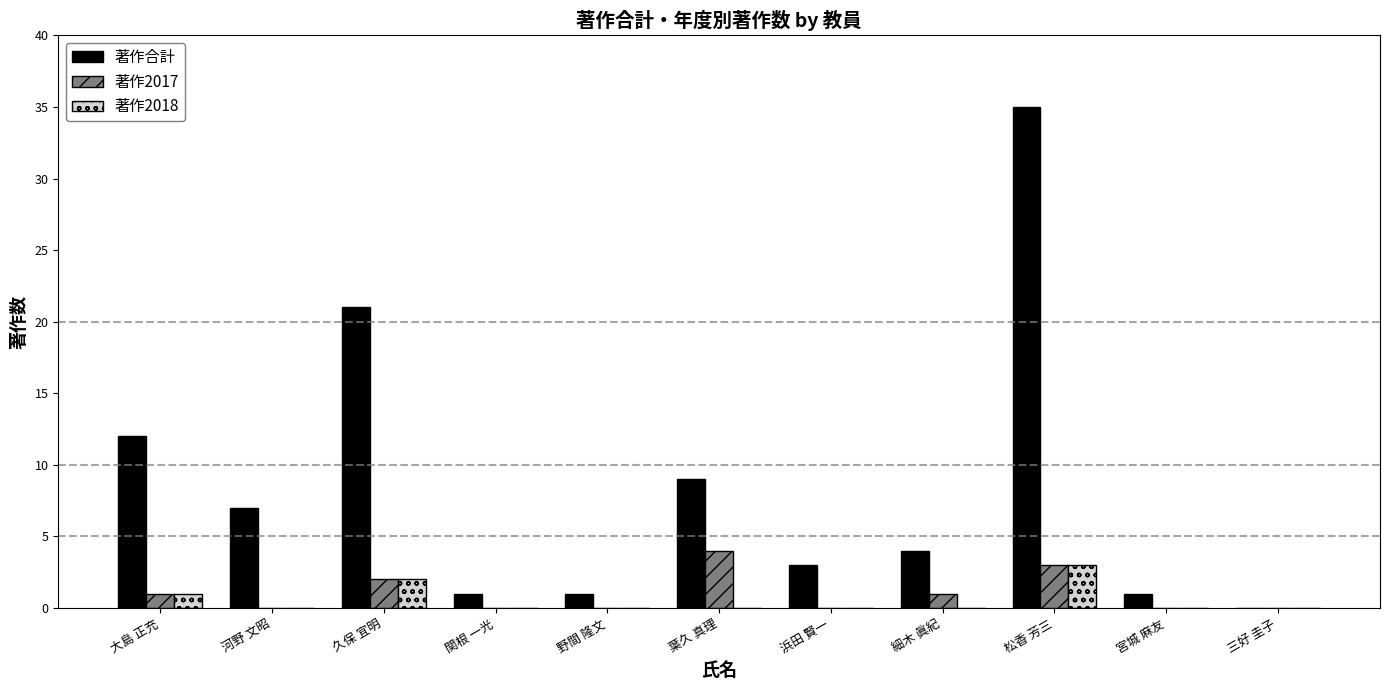

What are all the series names shown in the legend?

著作合計, 著作2017, 著作2018